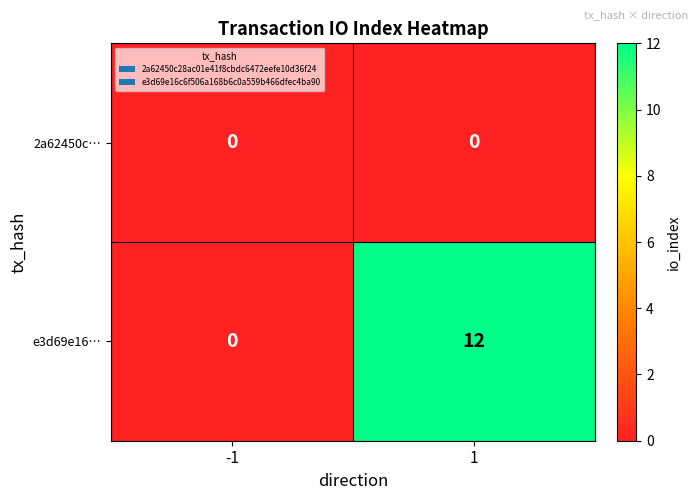

What is the spread (max minus min) of values at 1?

12